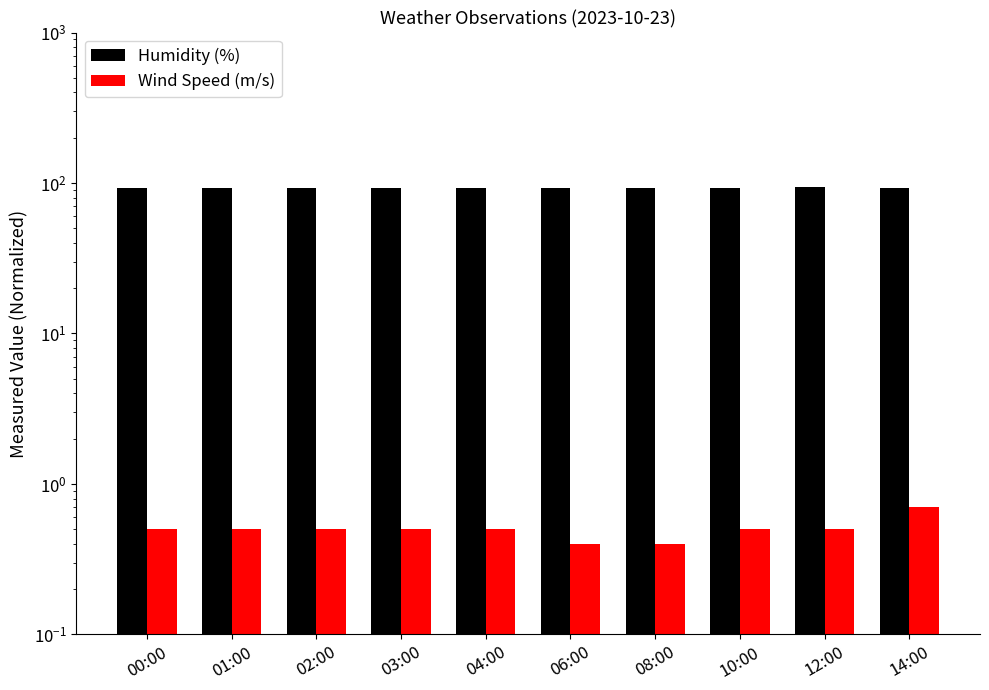

List the labels in order of Wind Speed (m/s) value, largest first.

14:00, 00:00, 01:00, 02:00, 03:00, 04:00, 10:00, 12:00, 06:00, 08:00